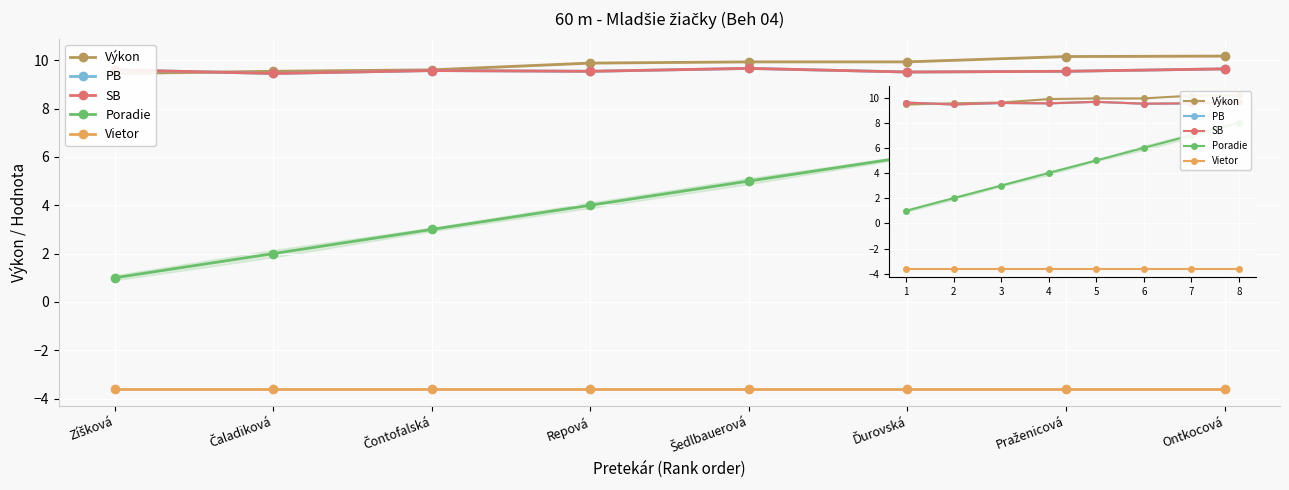

Is it true that SB equals 9.5 at Praženicová?

True